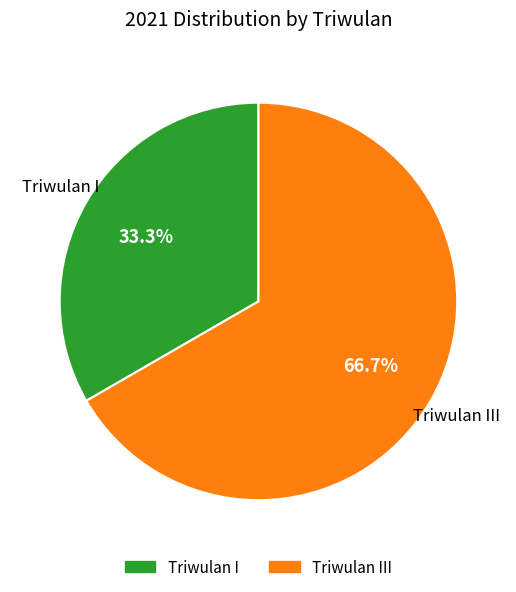

Is there a majority slice in this chart?

Yes